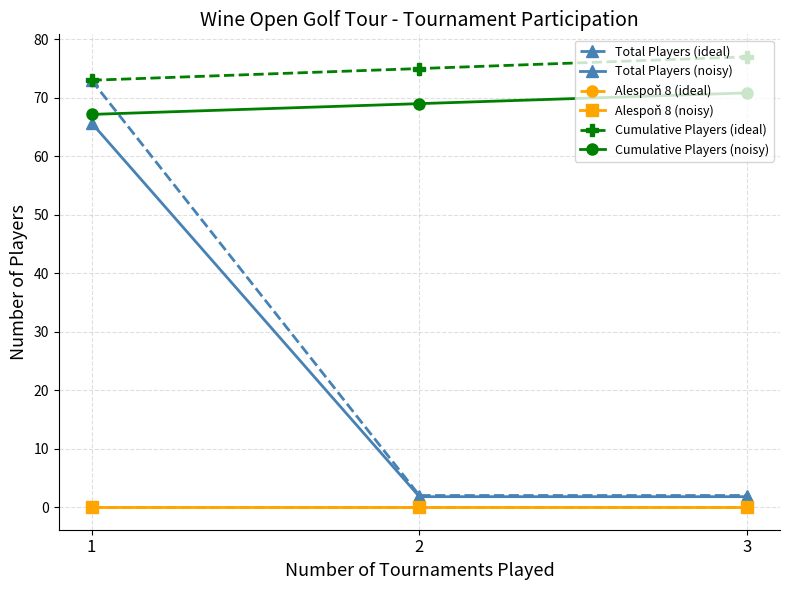

The Cumulative Players (noisy) series shows 67.2 at 1. True or false?

True